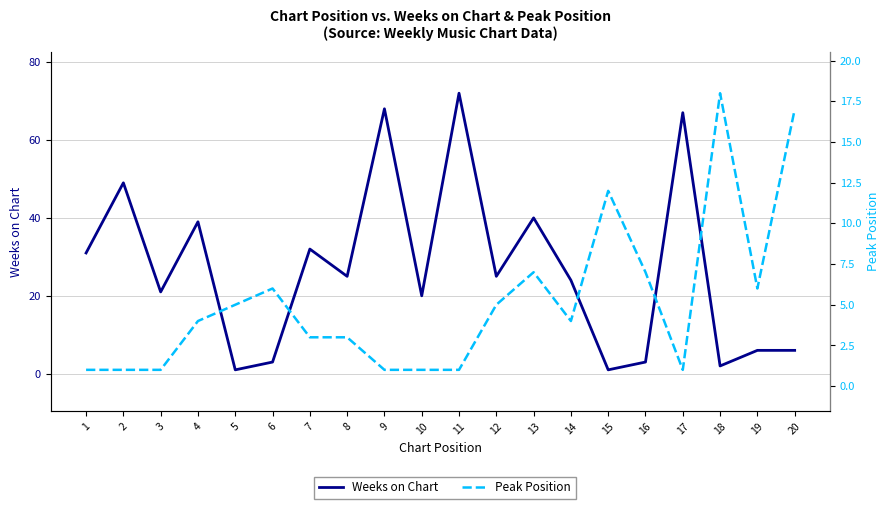

What is the difference between the maximum and minimum values in the Weeks on Chart series?

71